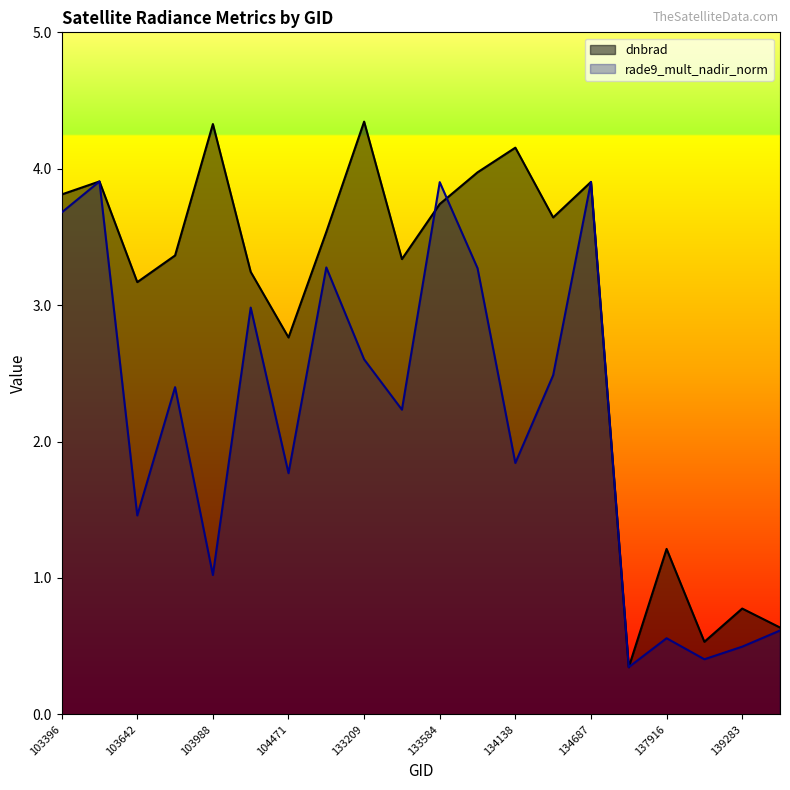

The rade9_mult_nadir_norm series shows 3.9 at 103515. True or false?

True